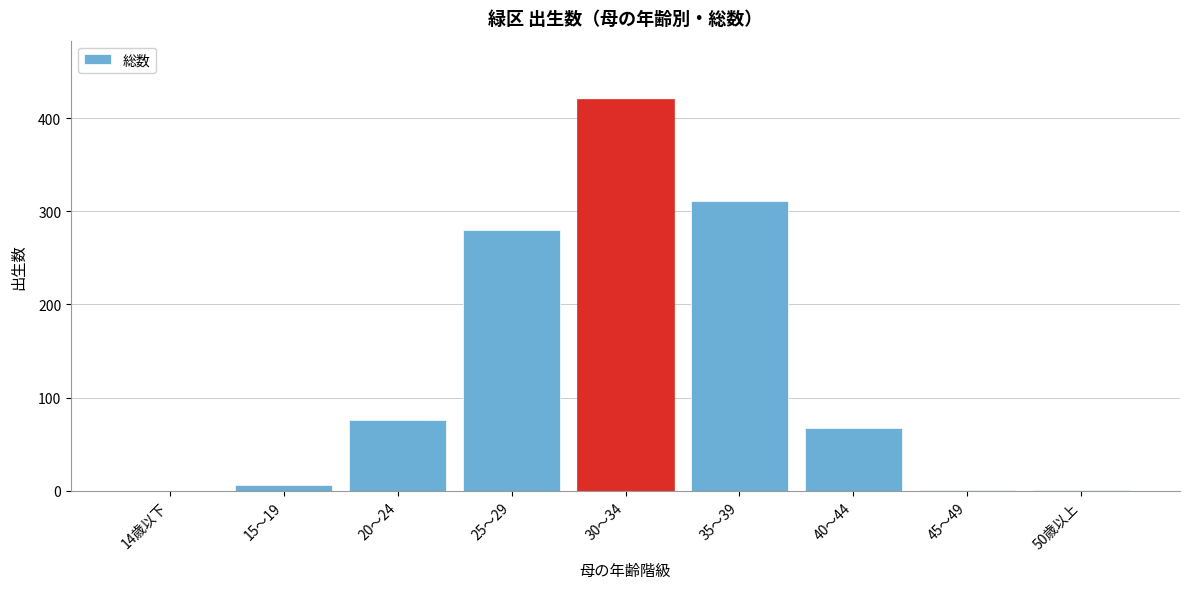

Which has a higher value, 35～39 or 20～24?

35～39